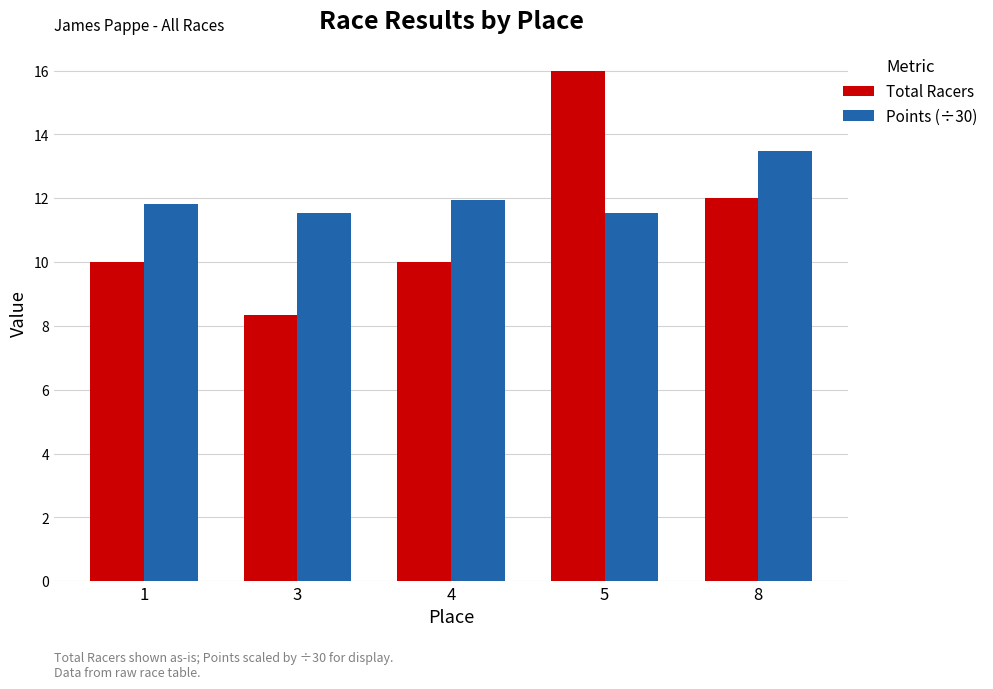

Reading right to left, transcribe all the data shown in this chart.

Total Racers: 12.0	16.0	10.0	8.3	10.0
Points (÷30): 13.5	11.5	12.0	11.5	11.8